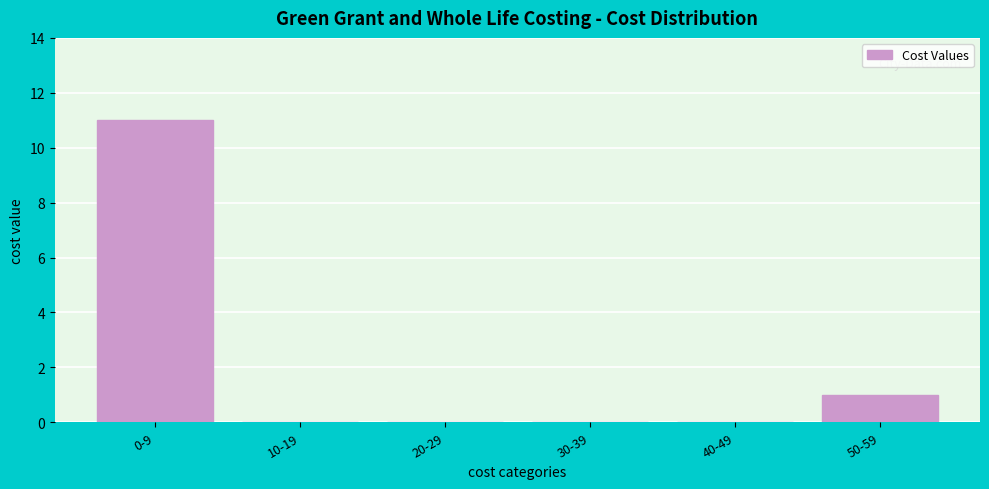

Reading right to left, transcribe all the data shown in this chart.

50-59=1	40-49=0	30-39=0	20-29=0	10-19=0	0-9=11